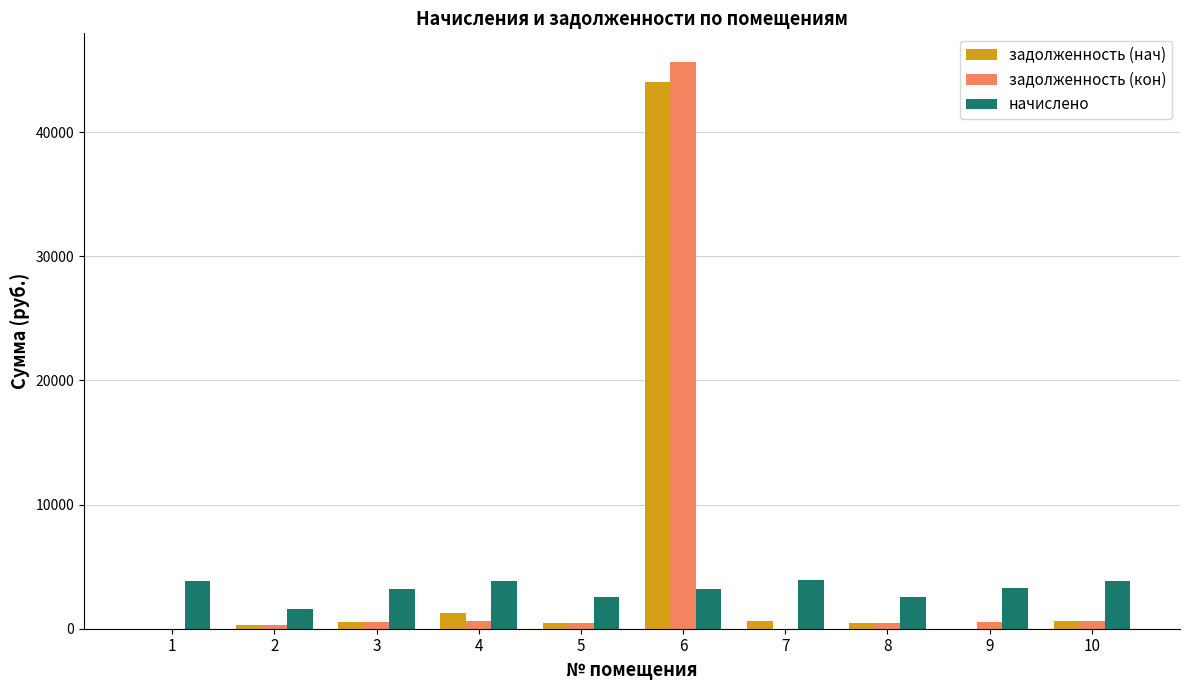

How many groups of bars are there?

10